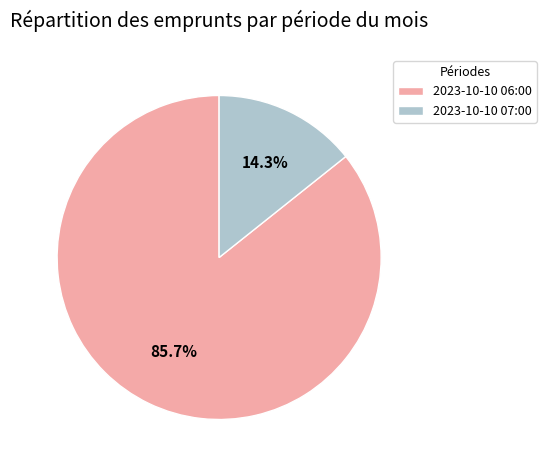

Between 2023-10-10 06:00 and 2023-10-10 07:00, which is larger?

2023-10-10 06:00